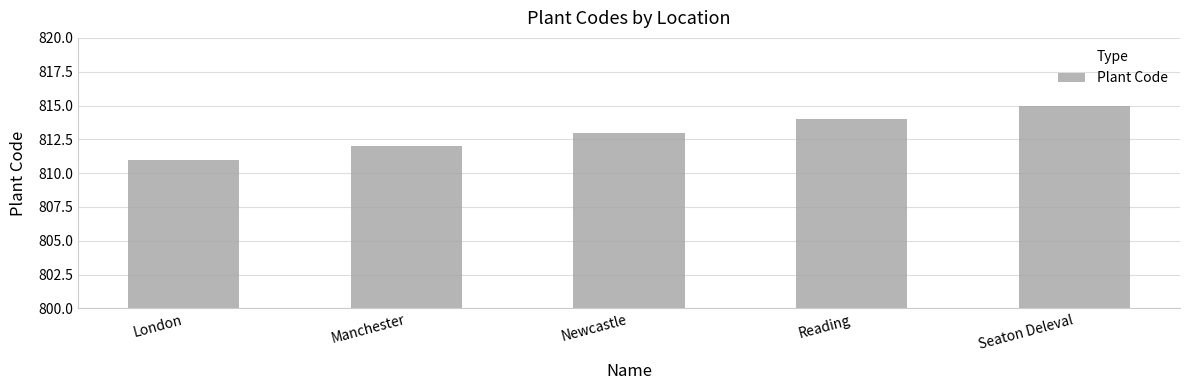

What is the difference between the maximum and second lowest values?

3